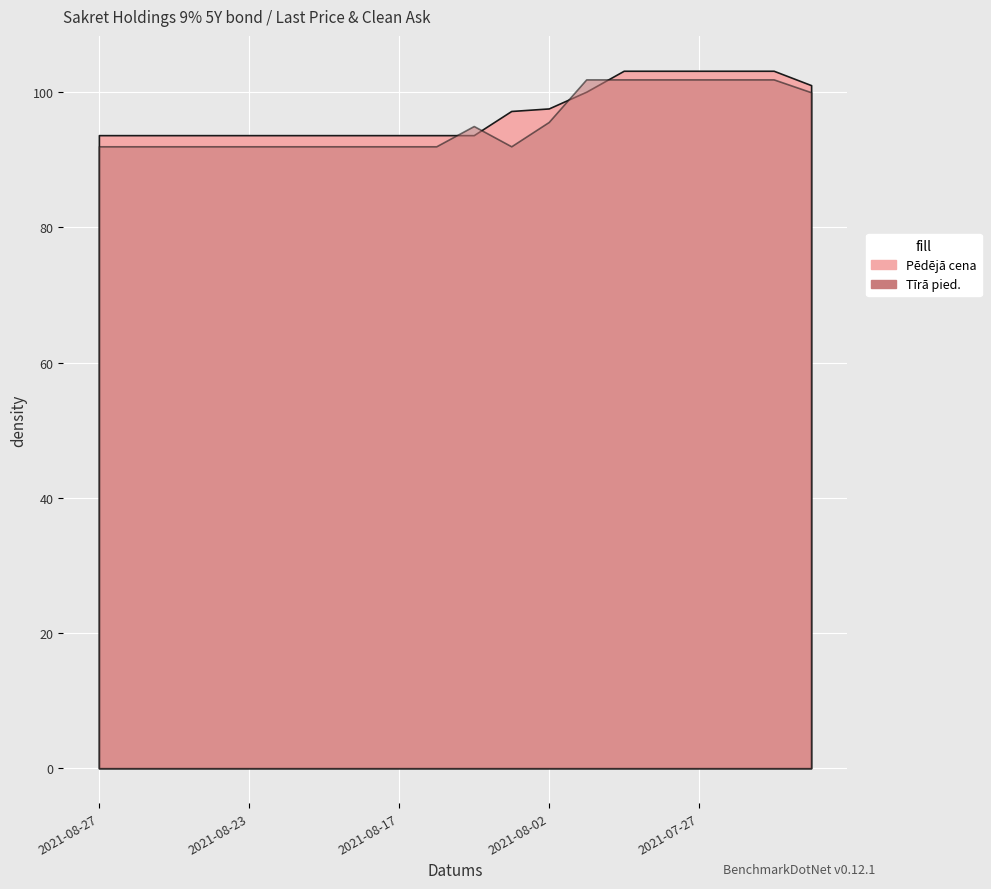

What are all the series names shown in the legend?

Pēdējā cena, Tīrā pied.